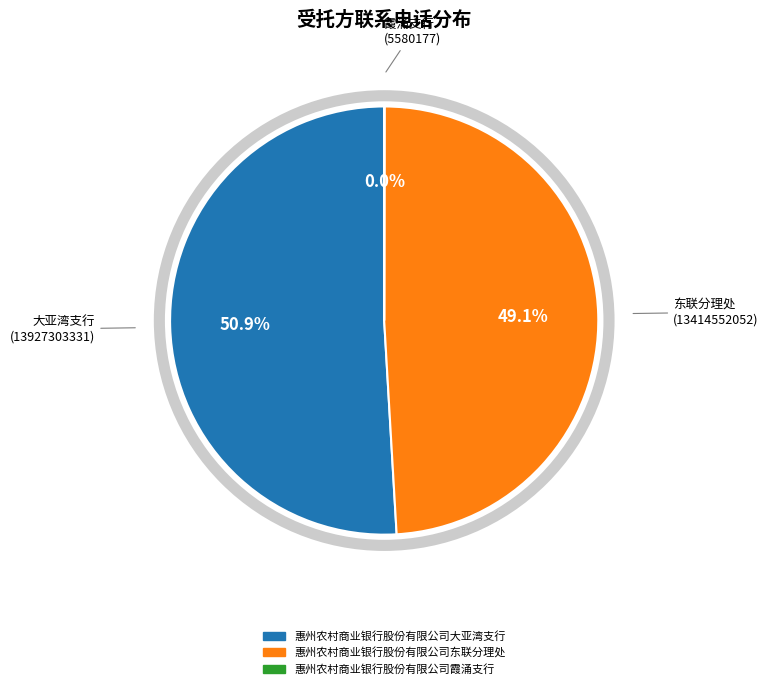

Is there a majority slice in this chart?

Yes